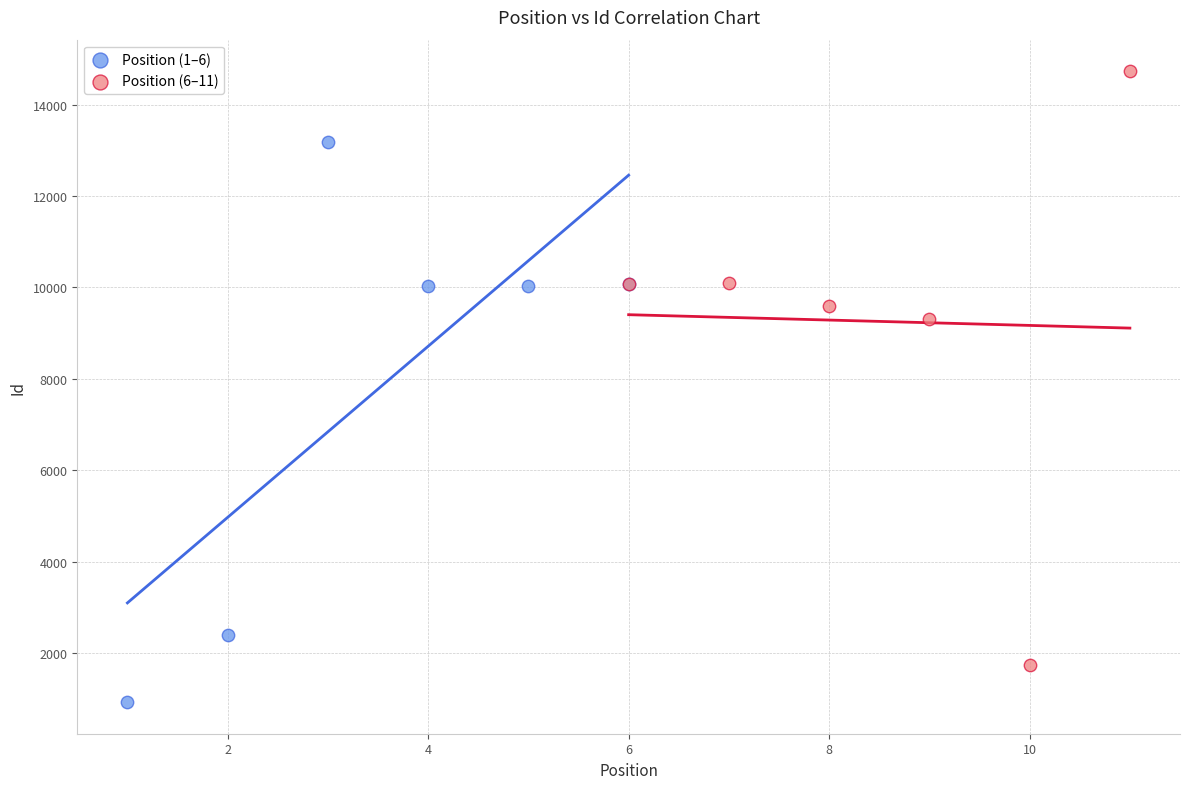

Which series reaches the maximum Y coordinate?

Position (6–11)